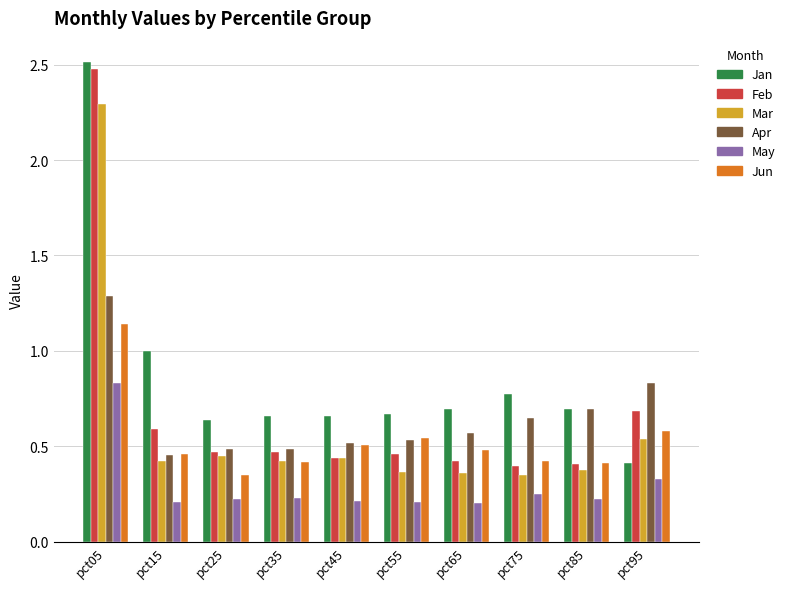

What is the total value across all series at pct45?

2.8